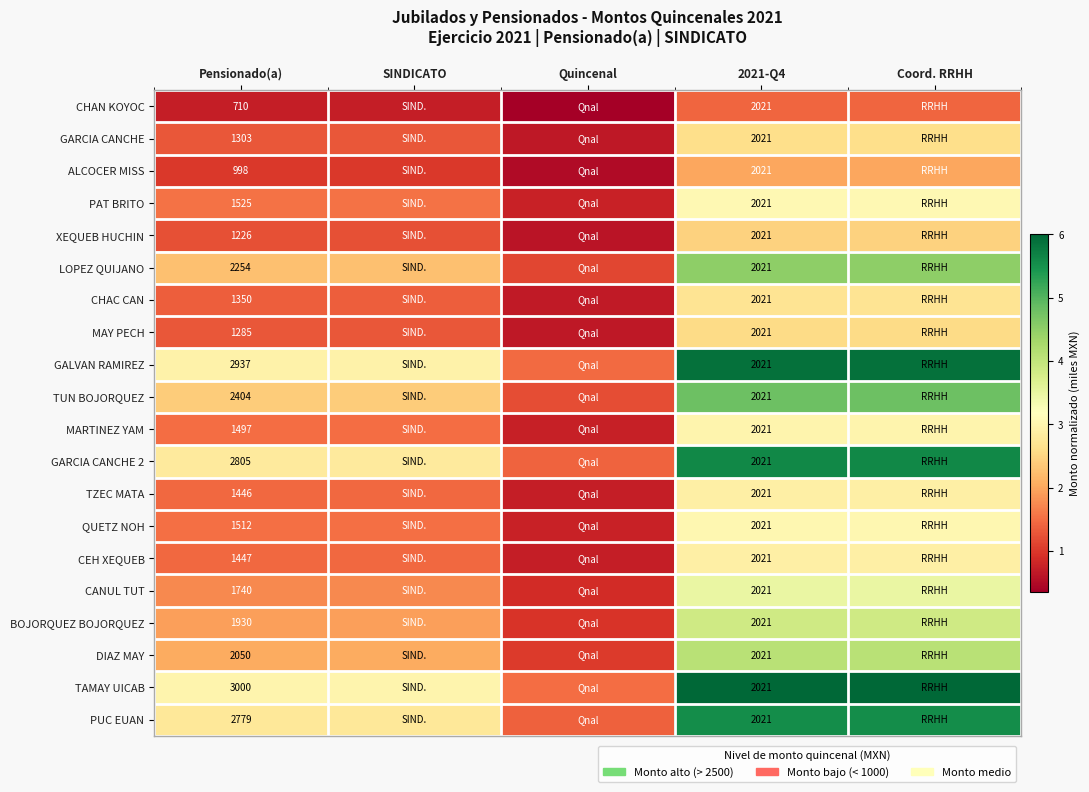

At how many categories does at least one series exceed 0?

5